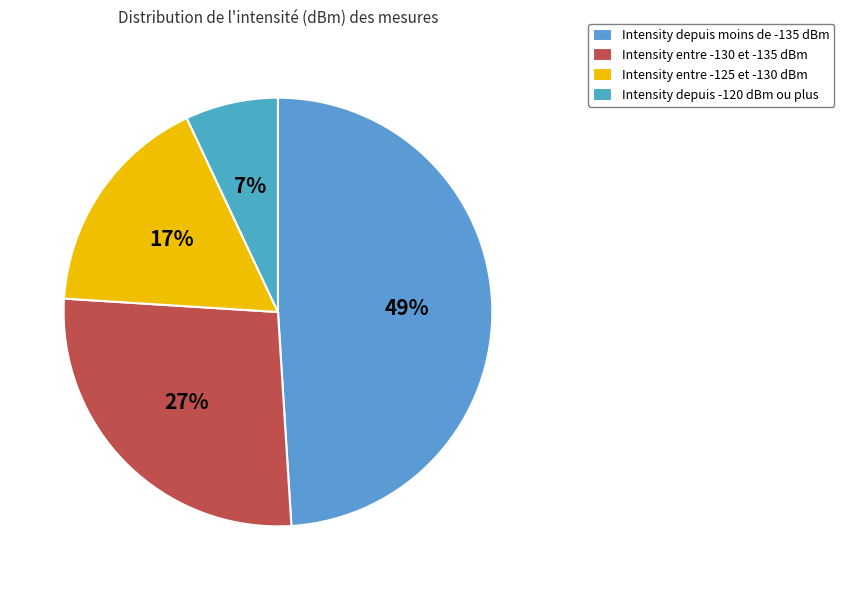

To the nearest percent, what is the average slice percentage?

25%